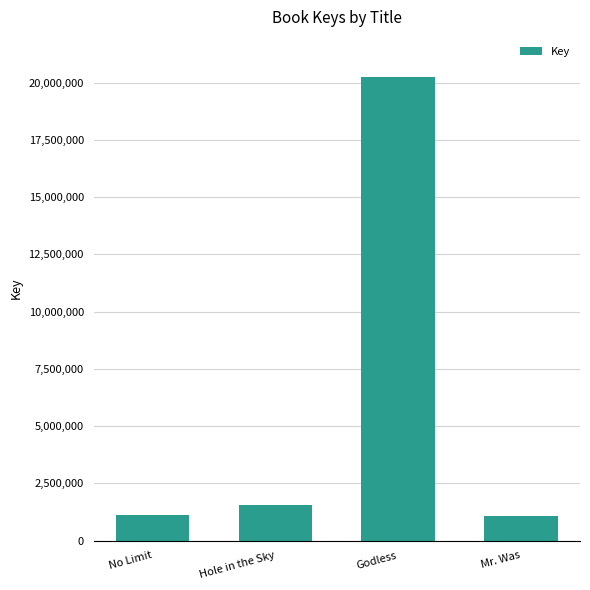

True or false: the data shows 6501448 at Godless.

False